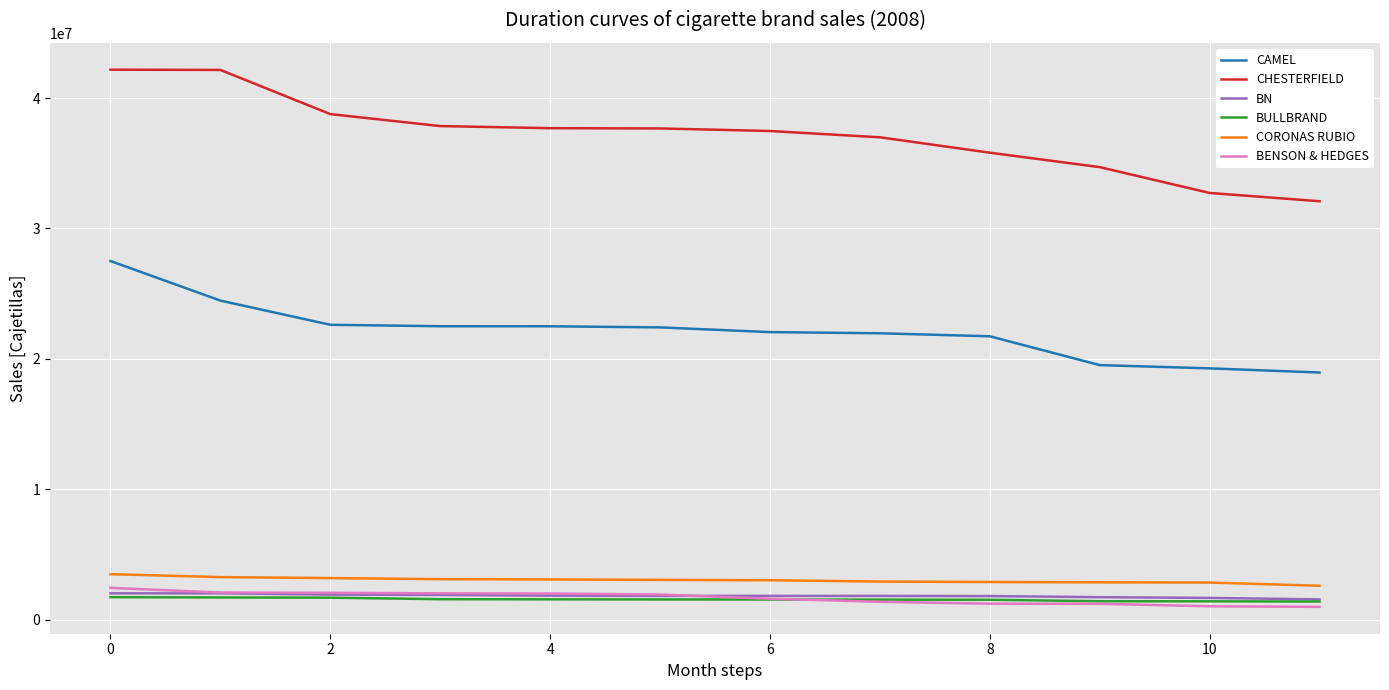

What is the minimum value for BULLBRAND?

1384908.0